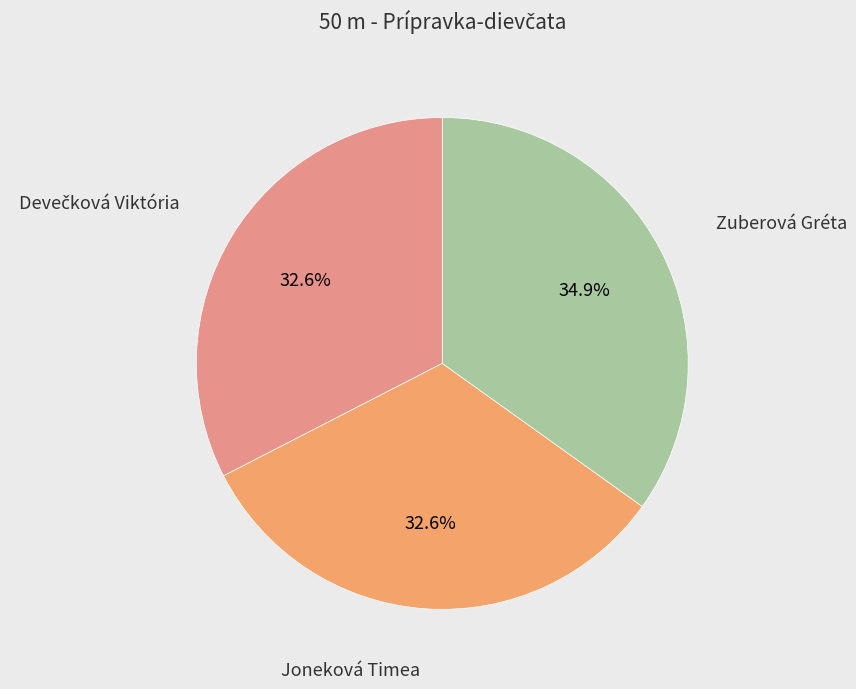

Is there any slice that represents more than half of the pie?

No